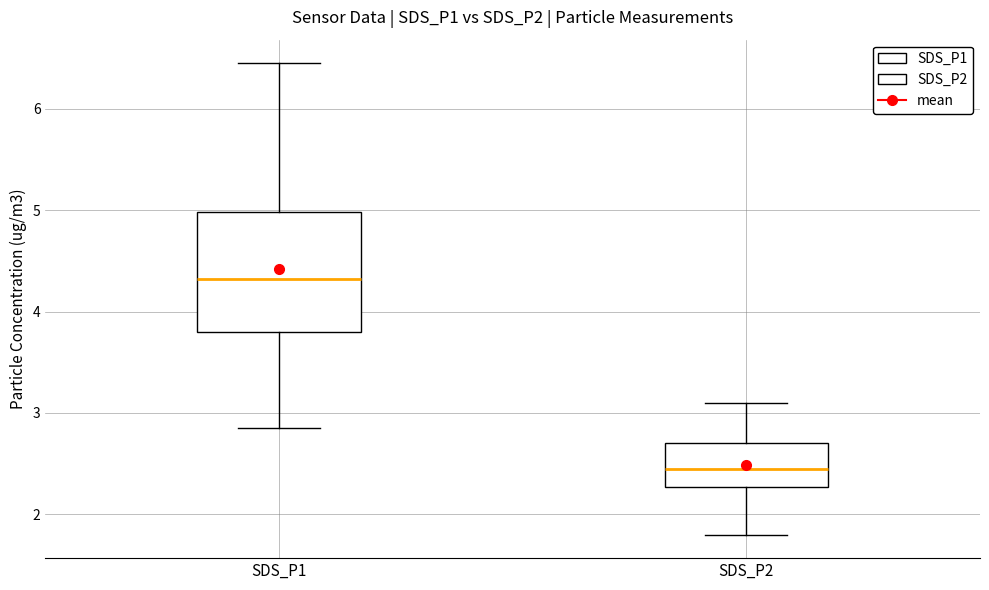

Comparing the boxes themselves (not the whiskers), which one is the tallest?

SDS_P1